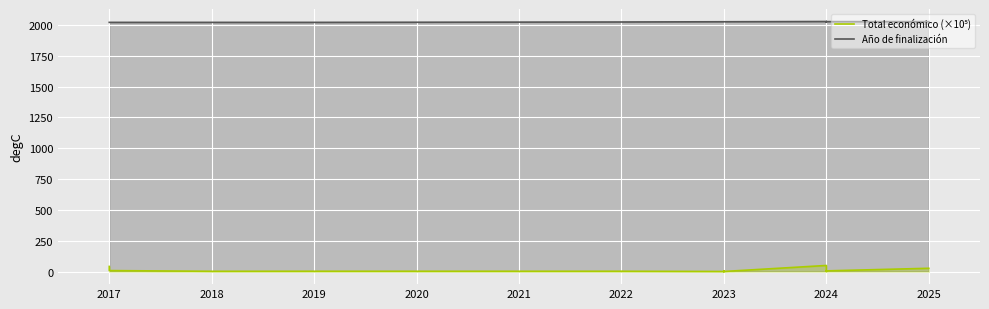

Reading left to right, transcribe all the data shown in this chart.

Total económico (×10⁵): 42.2	8.4	2.7	3.1	3.0	3.0	1.2	1.5	0.7	1.2	2.5	1.2	50.0	1.6	5.9	6.0	5.7	6.0	6.0	5.2	6.0	5.5	6.2	27.1
Año de finalización: 2021.0	2021.0	2021.0	2021.0	2024.0	2024.0	2026.0	2026.0	2026.0	2026.0	2026.0	2026.0	2028.0	2025.0	2027.0	2026.0	2027.0	2027.0	2027.0	2027.0	2027.0	2027.0	2027.0	2027.0